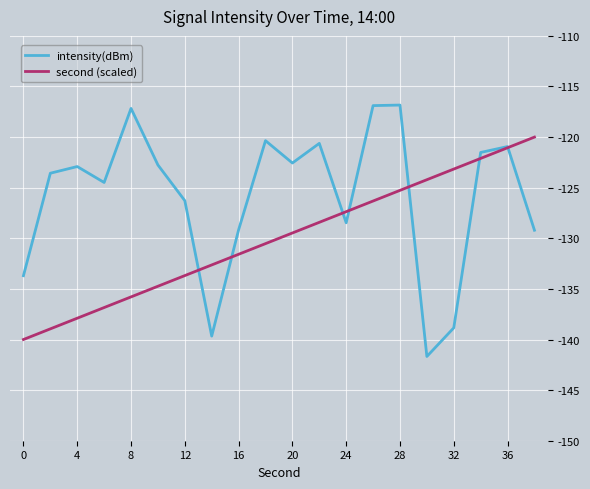

What is the maximum value shown in the chart?

-116.8